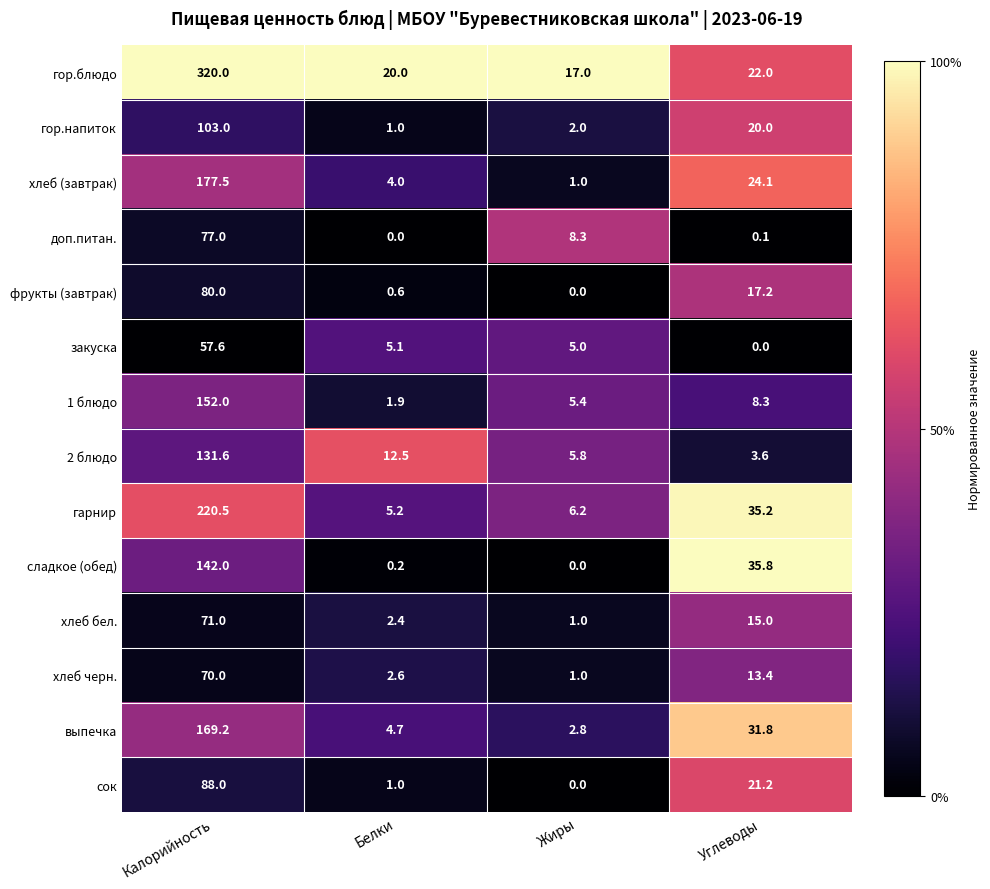

Count the number of categories in the chart.

4